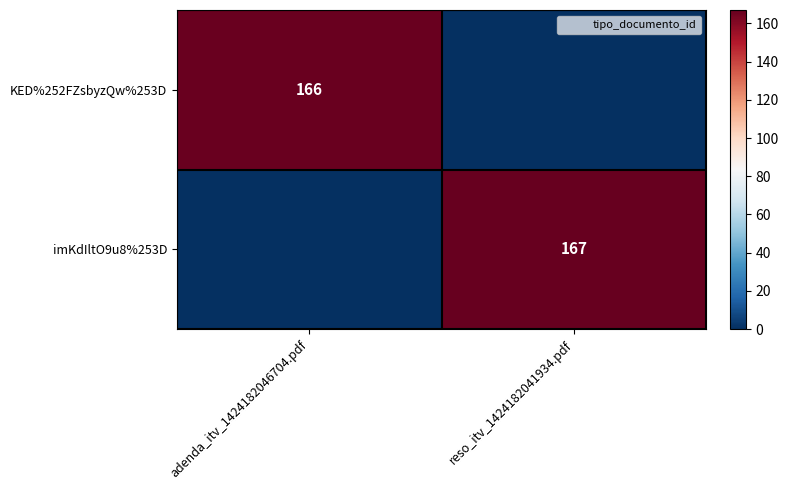

What is the sum of all KED%252FZsbyzQw%253D values?

166